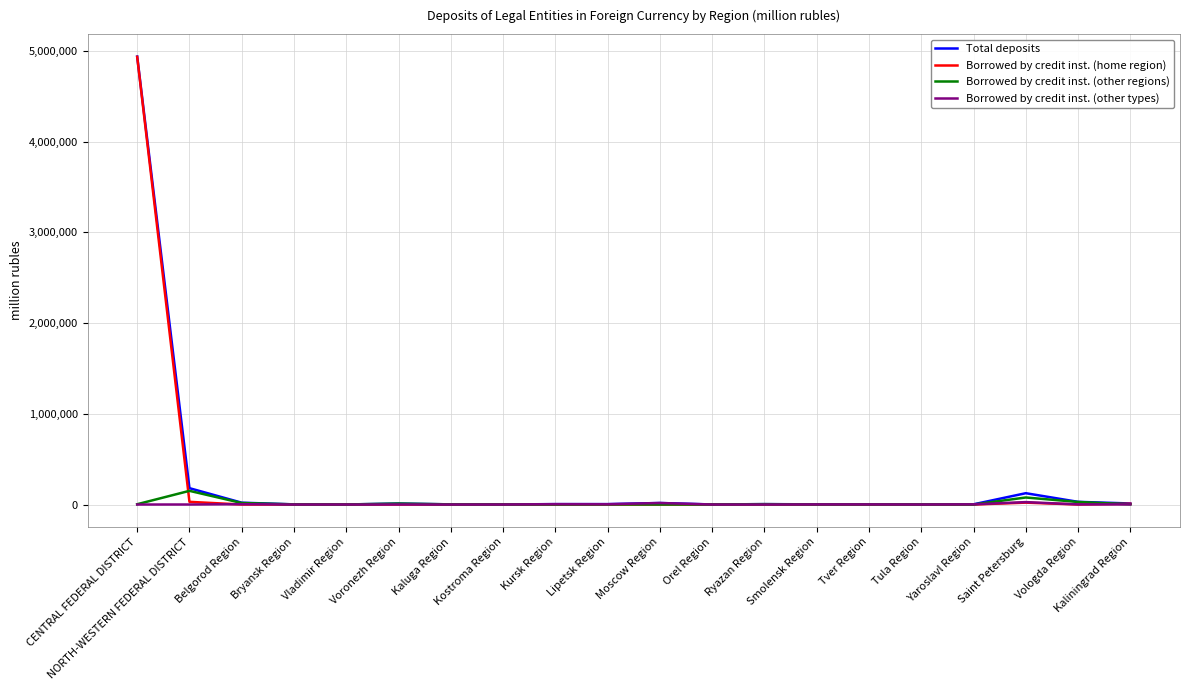

What is the difference between the second highest and minimum values in the Borrowed by credit inst. (other types) series?

16592